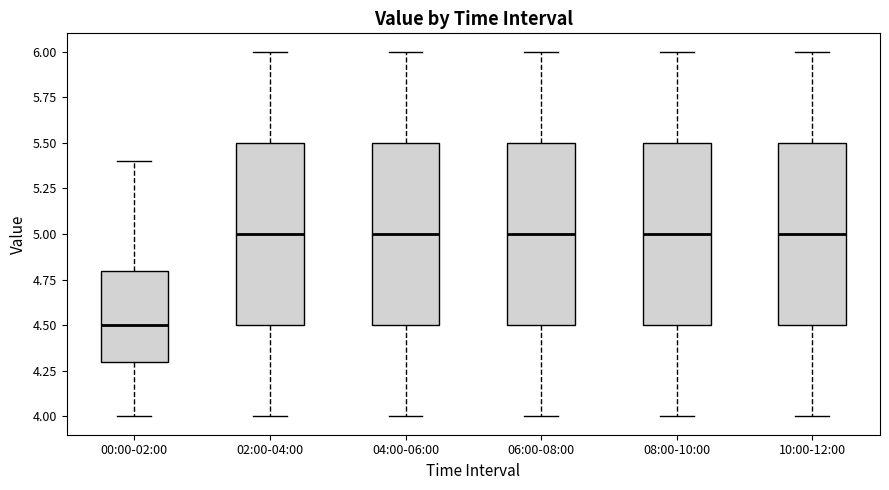

Reading left to right, transcribe this box plot: for each box, give where its median line is, the range the box spans, and where its two whiskers end, as read against the y-axis. The values are not printed on the chart, so give them approximately, as read against the axis.

00:00-02:00: median 4.5, box 4.3 to 4.8, whiskers 4.0 to 5.4
02:00-04:00: median 5.0, box 4.5 to 5.5, whiskers 4.0 to 6.0
04:00-06:00: median 5.0, box 4.5 to 5.5, whiskers 4.0 to 6.0
06:00-08:00: median 5.0, box 4.5 to 5.5, whiskers 4.0 to 6.0
08:00-10:00: median 5.0, box 4.5 to 5.5, whiskers 4.0 to 6.0
10:00-12:00: median 5.0, box 4.5 to 5.5, whiskers 4.0 to 6.0